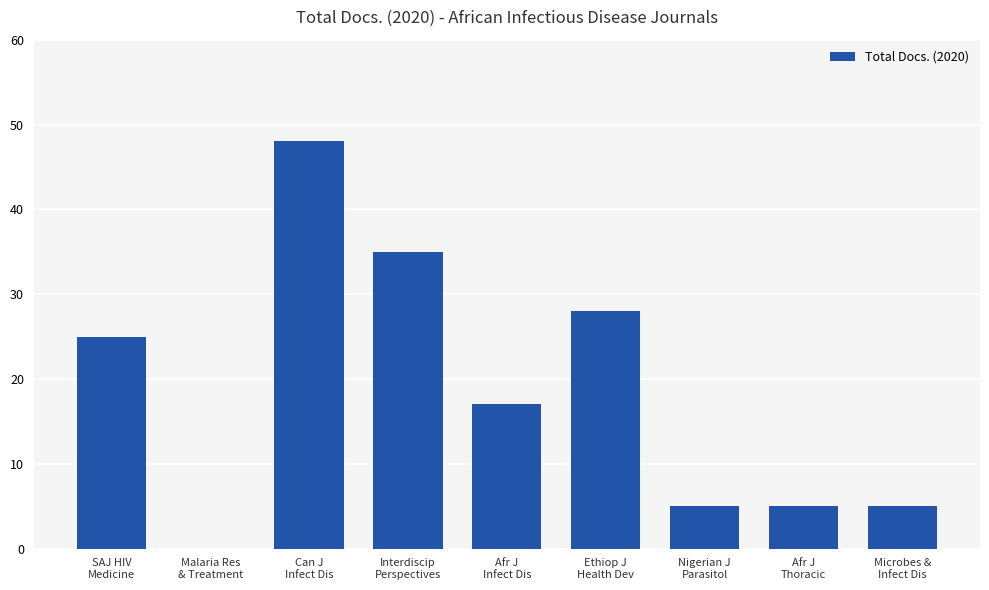

Is it true that the value at Interdiscip
Perspectives is 59?

False